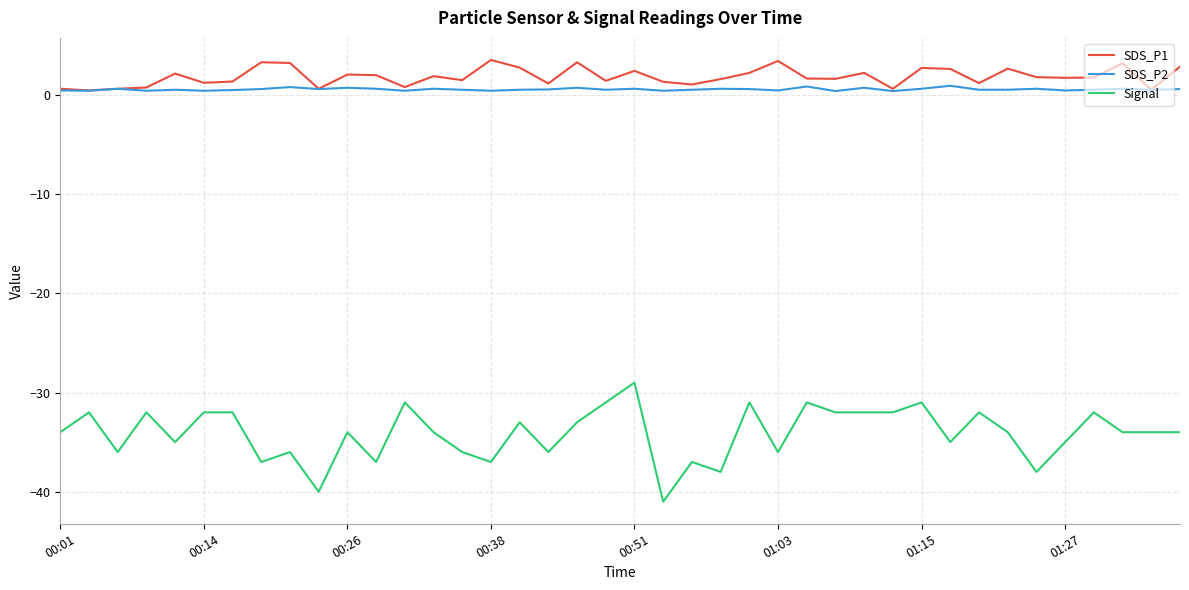

What is the lowest value of the Signal series?

-41.0